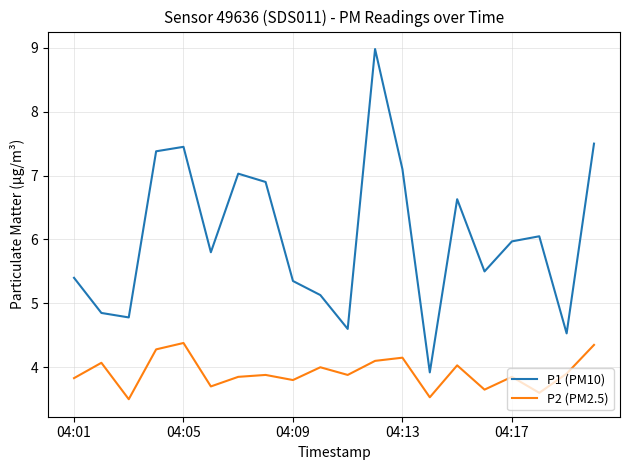

What is the greatest value displayed?

9.0